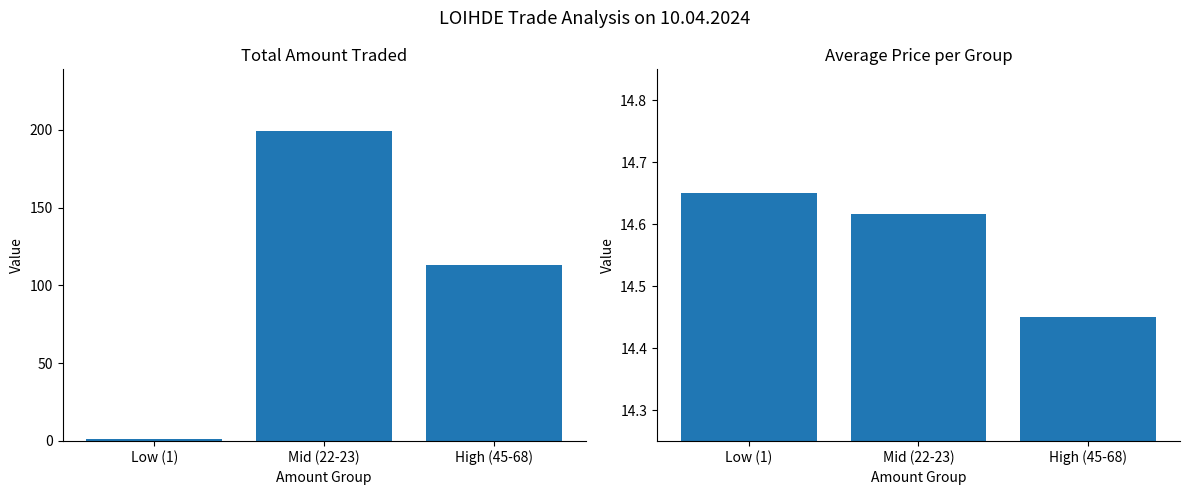

At which category is the sum across all series the highest?

Mid (22-23)